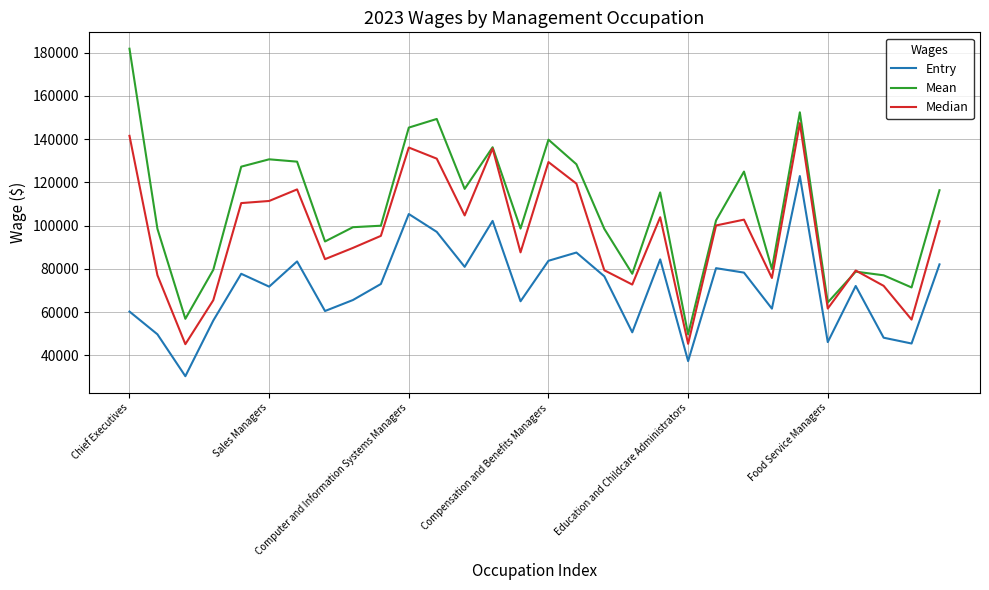

How many categories are shown in the chart?

30